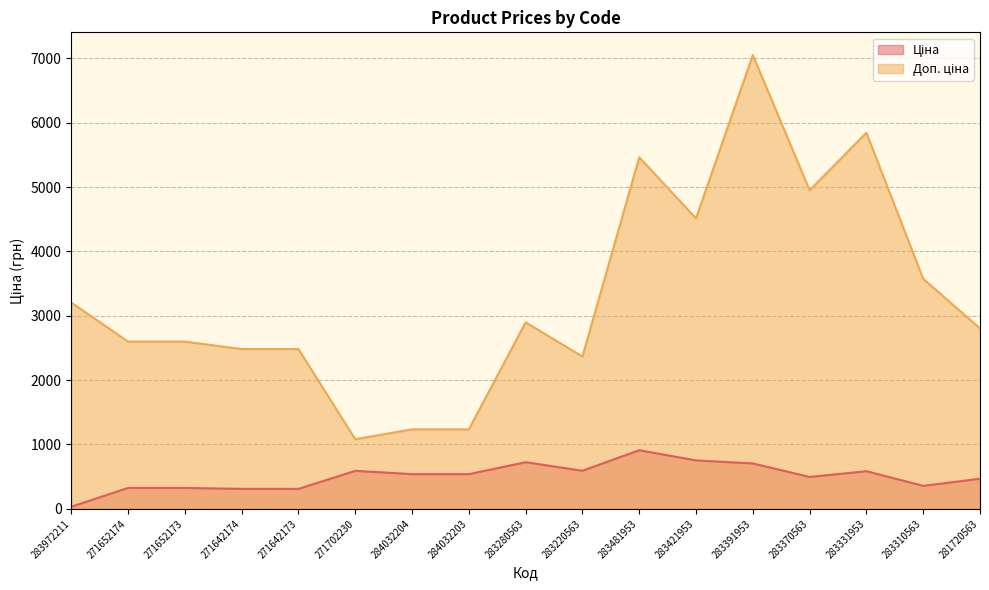

Is it true that Доп. ціна equals 1288.2 at 283421953?

False